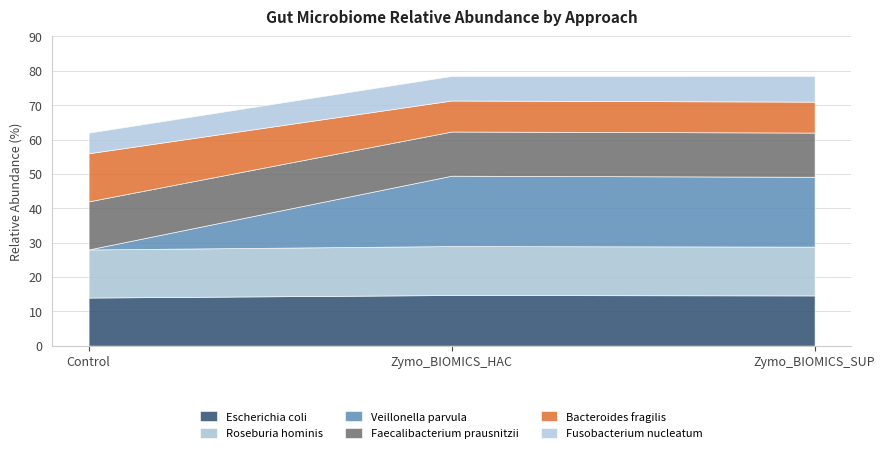

How many values in the Veillonella parvula series are below 20?

1